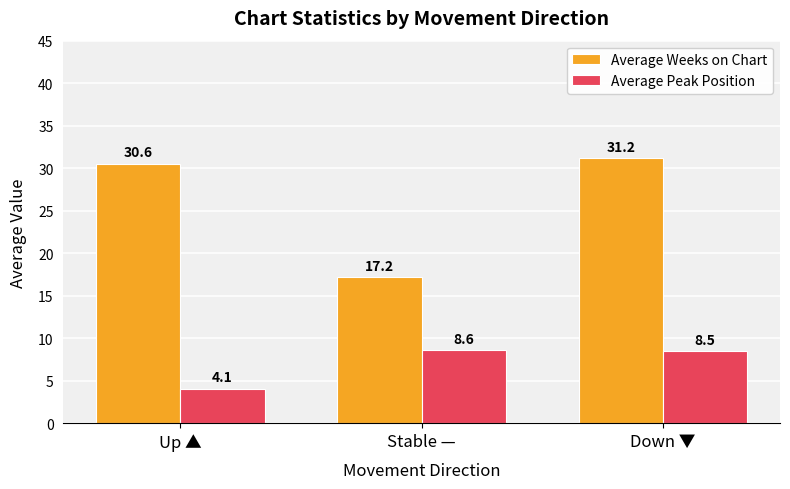

Is it true that Average Peak Position equals 5.8 at Down ▼?

False